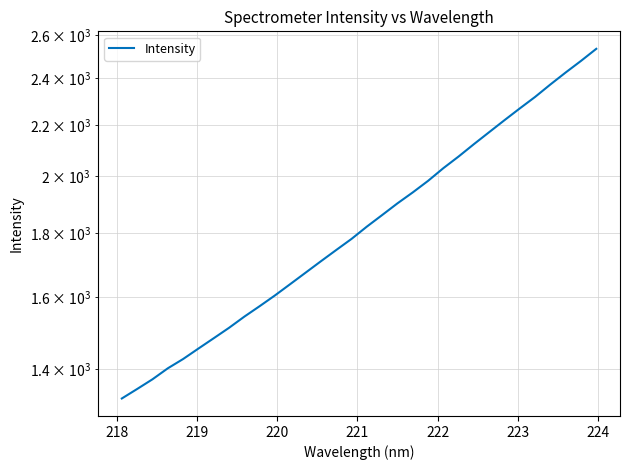

How many distinct data groups are displayed?

1